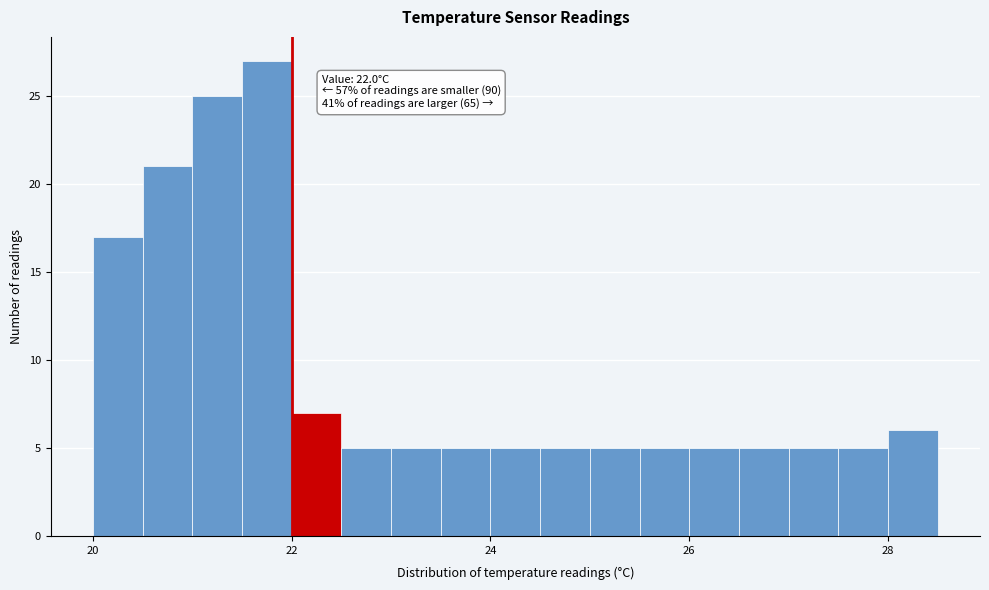

Around what value on the x-axis is the tallest bar? Give the approximate position of its centre, as read against the axis.

21.8